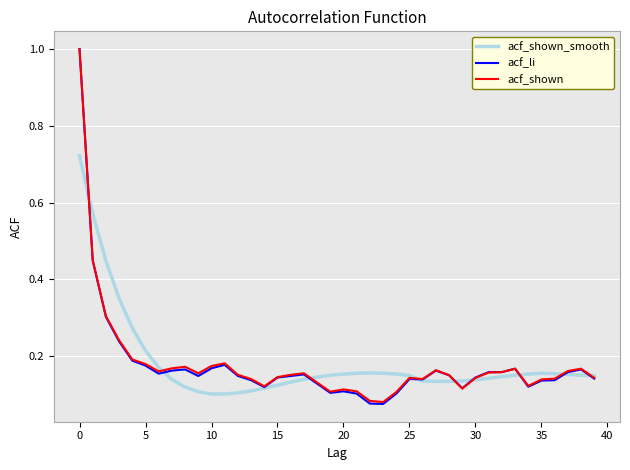

What is the greatest value displayed?

1.0